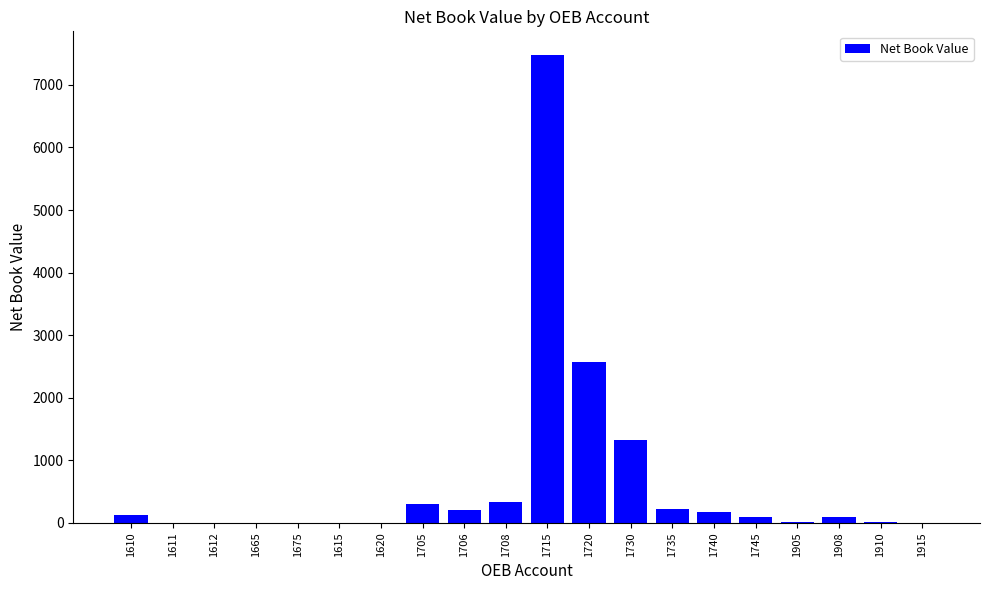

What is the difference between the values at 1615 and 1905?

14.1